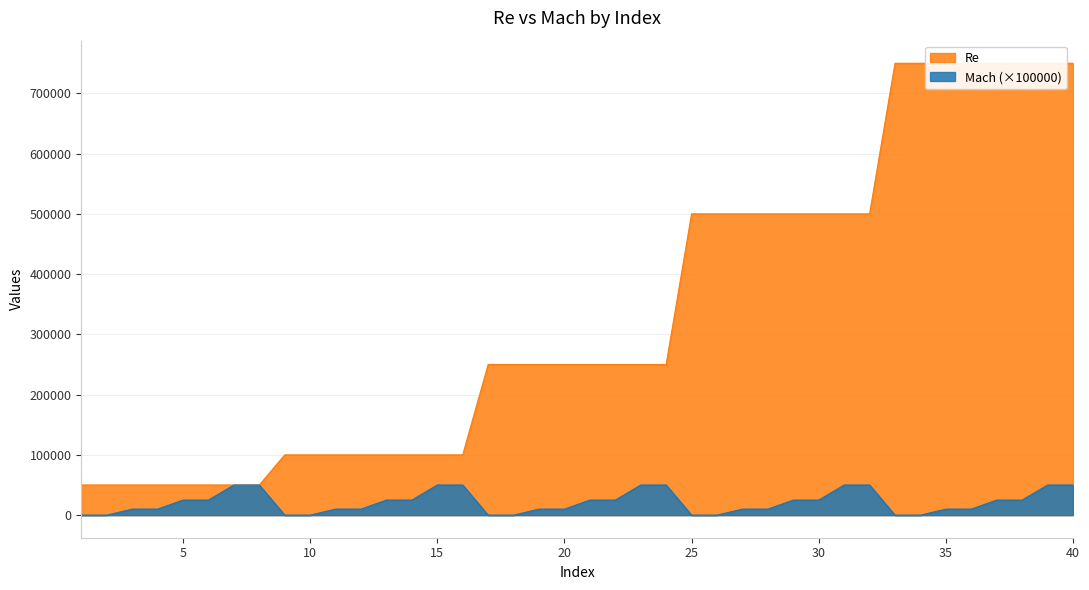

At how many categories does at least one series exceed 523591?

8